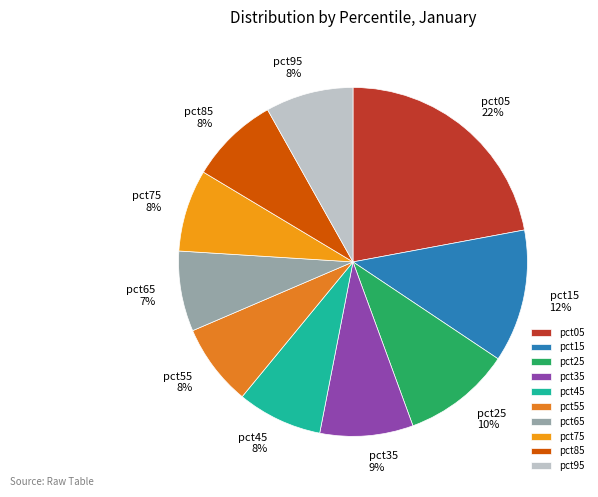

Which has a higher value, pct55 or pct05?

pct05